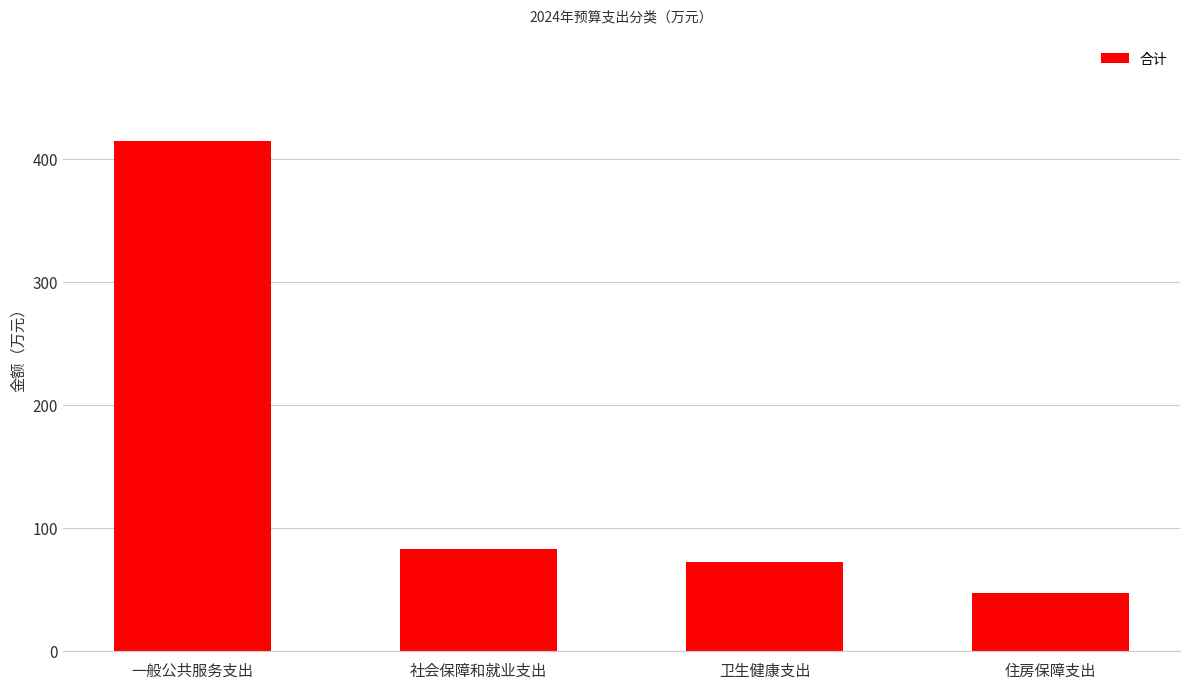

What position from the left is 社会保障和就业支出?

2